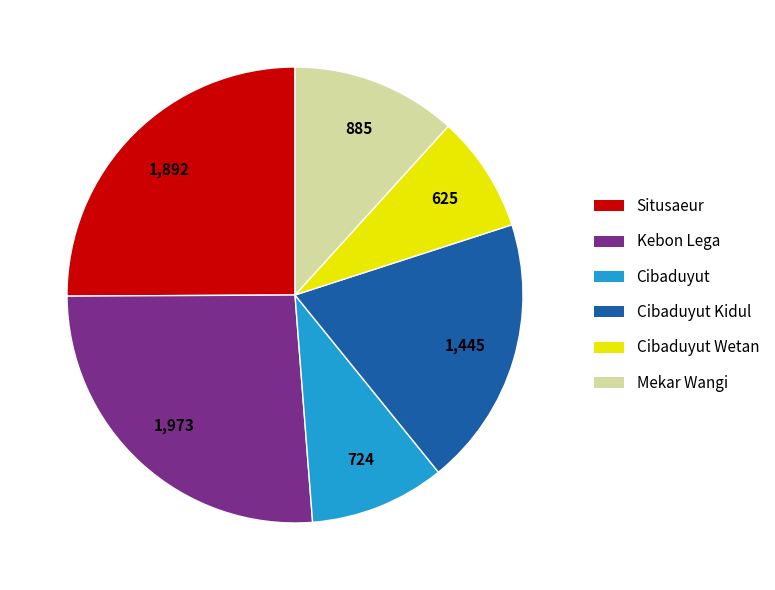

Count the number of slices in the pie.

6